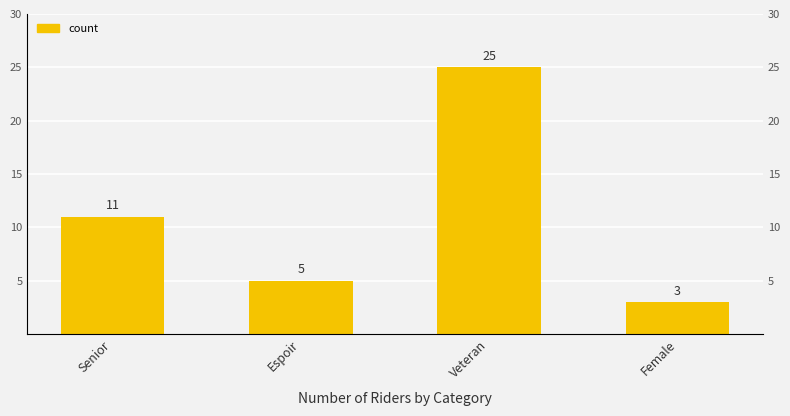

What is the change in value from Senior to Veteran?

+14